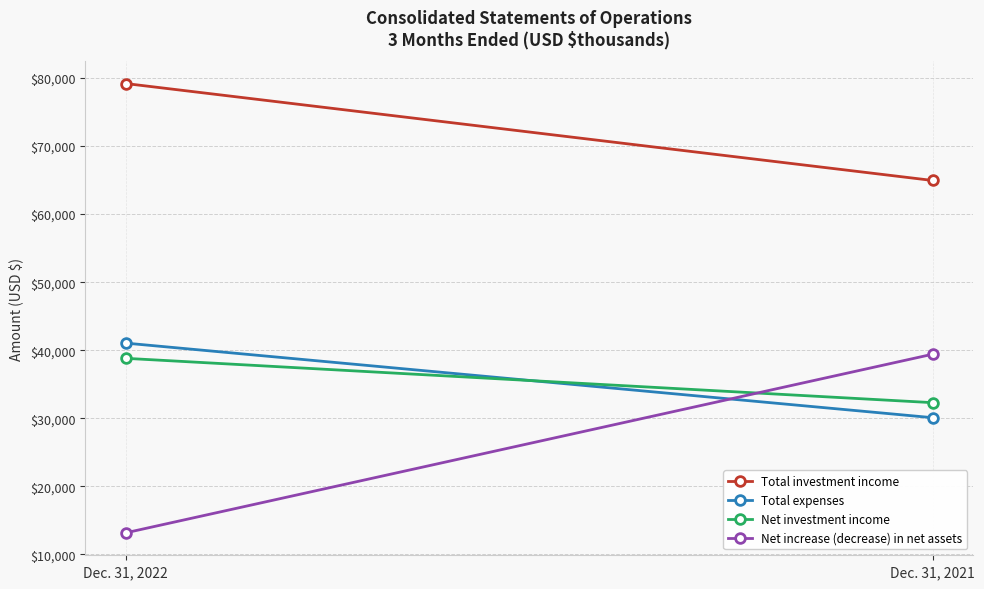

Reading left to right, extract all data points from this chart.

Total investment income: 79179	64941
Total expenses: 41043	30088
Net investment income: 38808	32295
Net increase (decrease) in net assets: 13172	39408